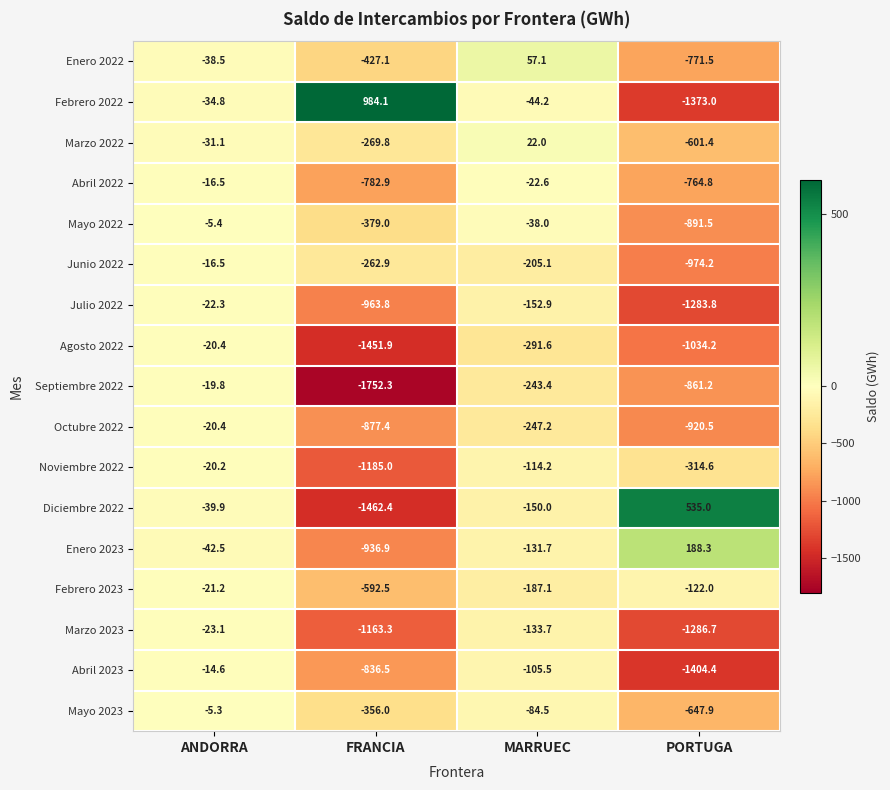

Which label corresponds to the smallest value in the chart?

FRANCIA